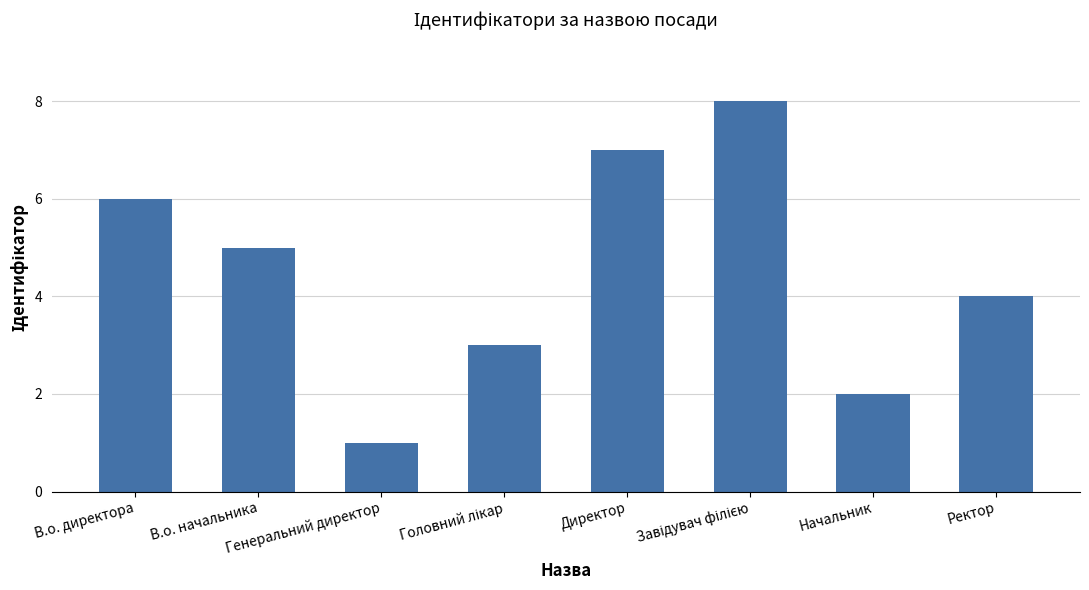

How many bars are there in total?

8